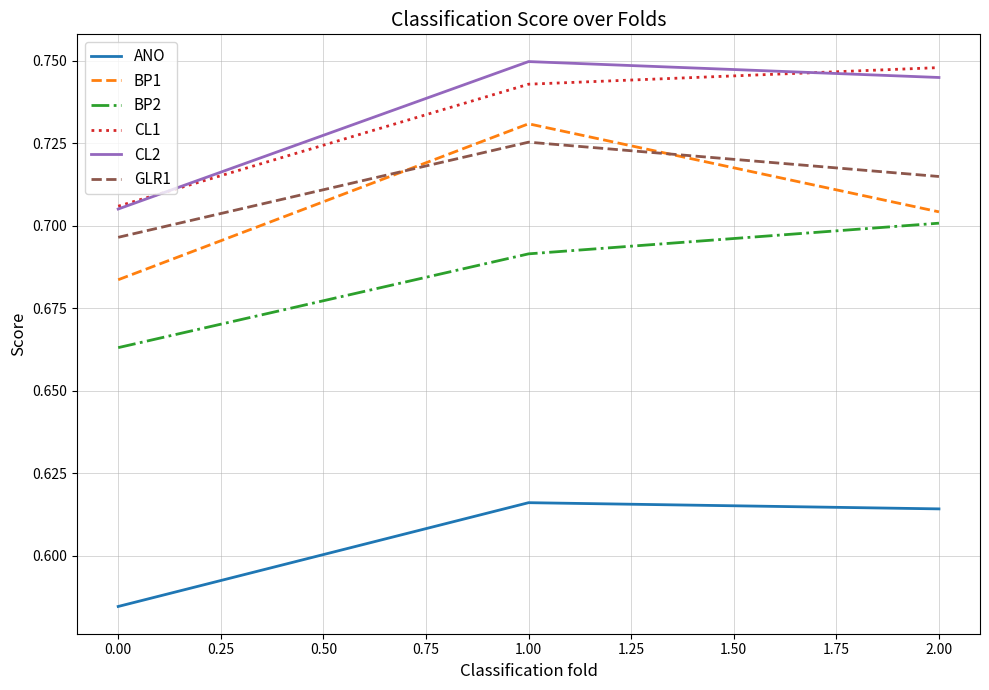

Rank the categories by GLR1 value from highest to lowest.

1.00, 2.00, 0.00